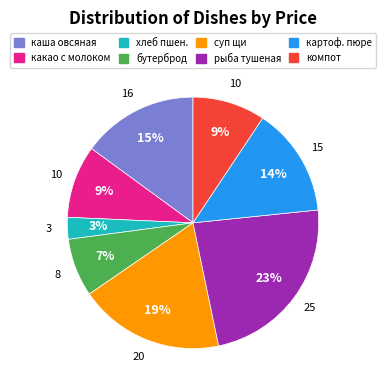

Is there any slice that represents more than half of the pie?

No